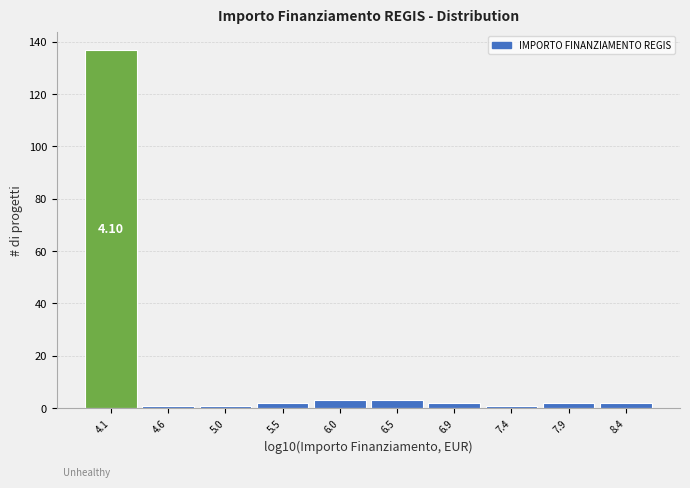

Which range on the x-axis has the tallest bar?

3.85 to 4.35